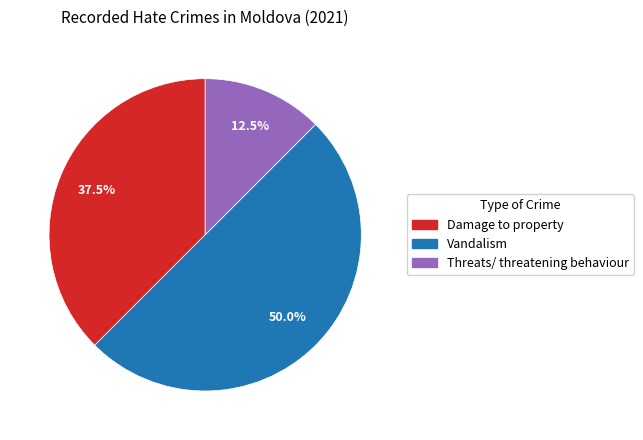

Does Threats/ threatening behaviour represent more than half of the total?

No